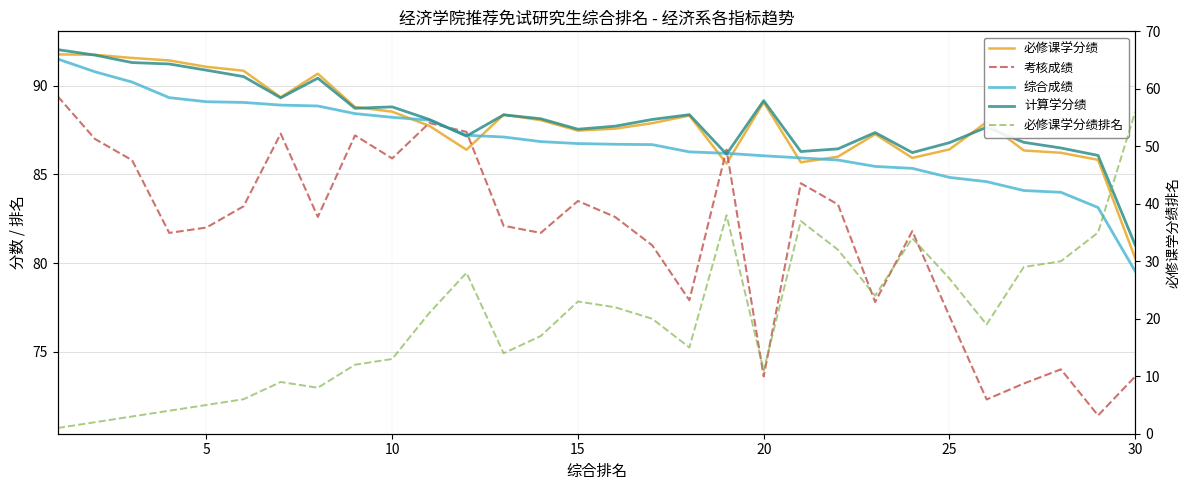

How many lines are shown in the chart?

5